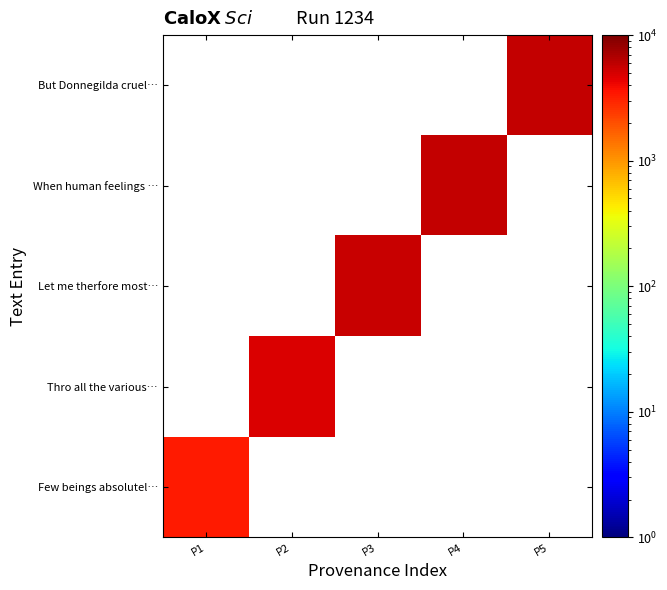

How many data points does each series have?

5